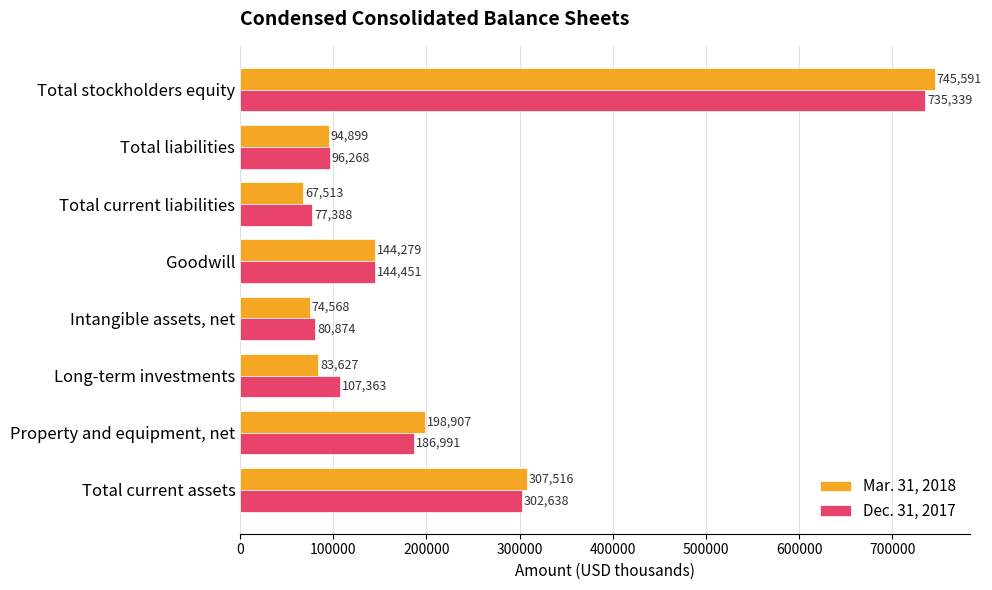

True or false: Mar. 31, 2018 has a value of 440629 at Total stockholders equity.

False